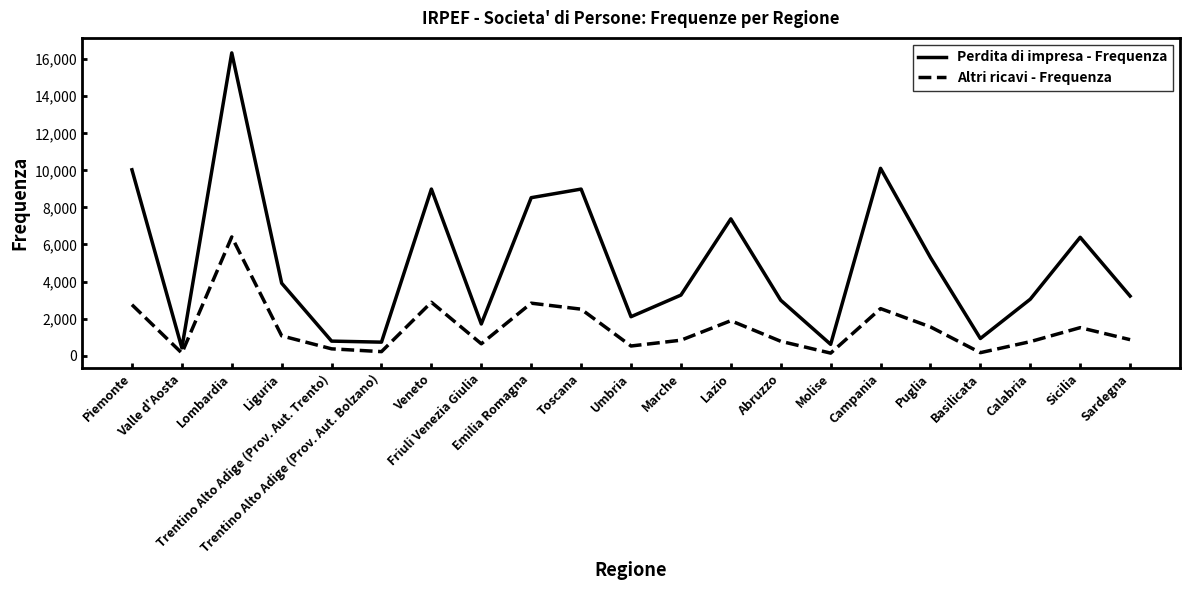

What is the average value of the Perdita di impresa - Frequenza series?

5037